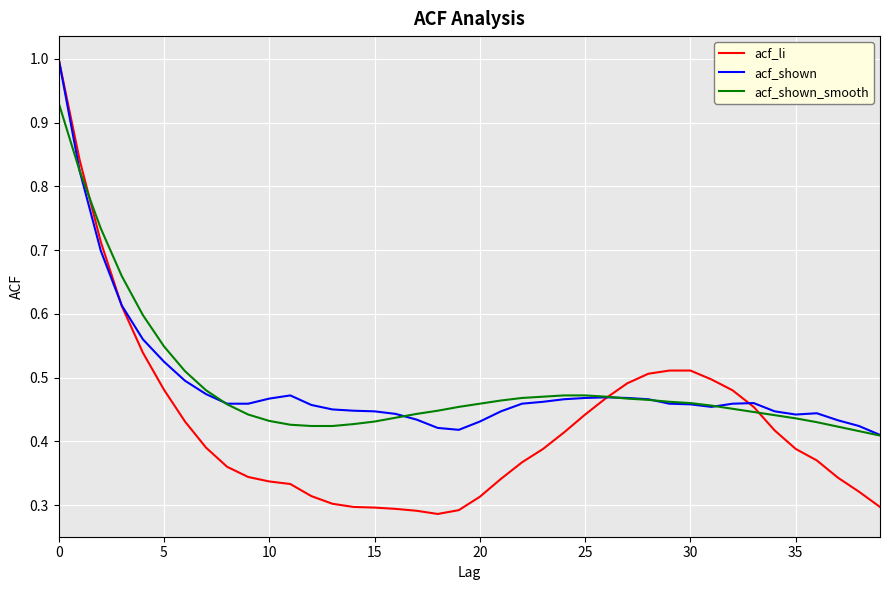

What is the greatest value displayed?

1.0